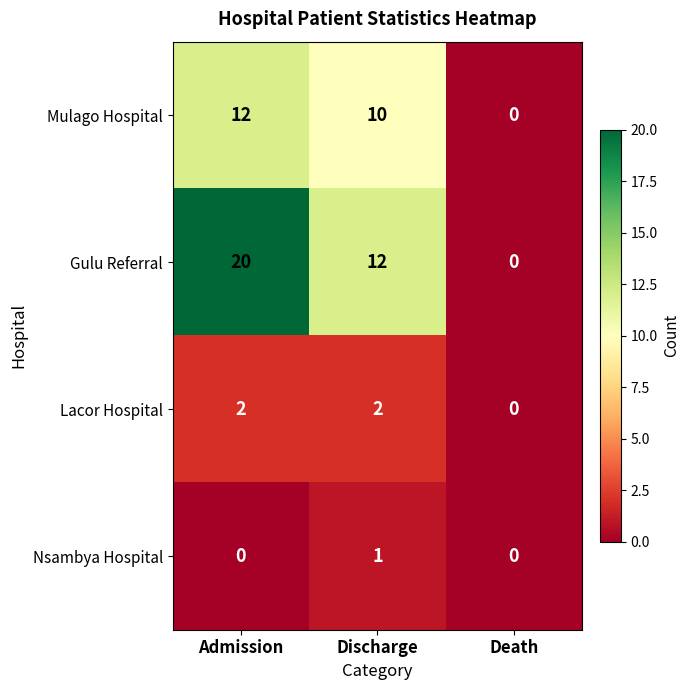

How many distinct data groups are displayed?

4